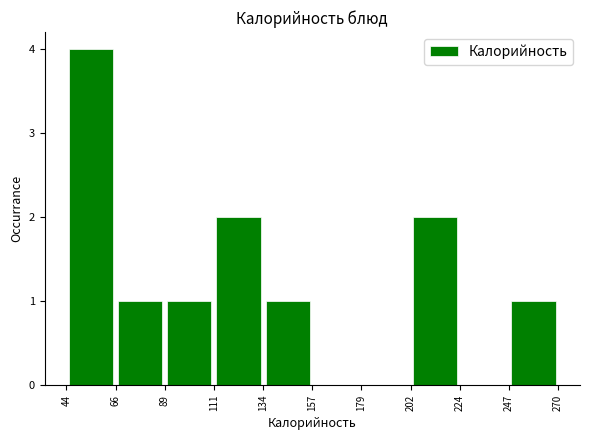

Reading left to right, list every bar in this chart as the range it spans on the x-axis followed by its height. The values are not printed on the chart, so give them approximately, as read against the axis.

44 to 66: 4
66 to 89: 1
89 to 111: 1
111 to 134: 2
134 to 157: 1
157 to 179: 0
179 to 202: 0
202 to 224: 2
224 to 247: 0
247 to 270: 1